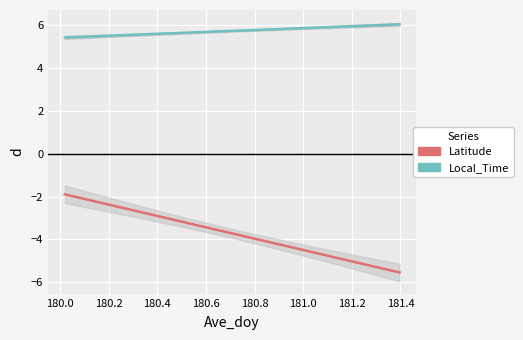

True or false: Latitude has more than 0 points higher than both neighbors.

False